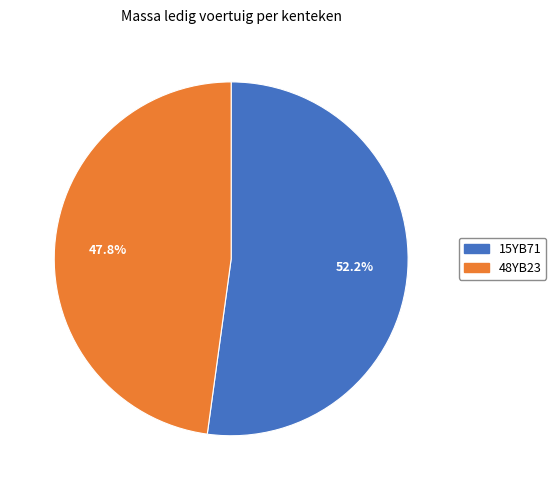

What is the largest slice in the pie chart?

15YB71